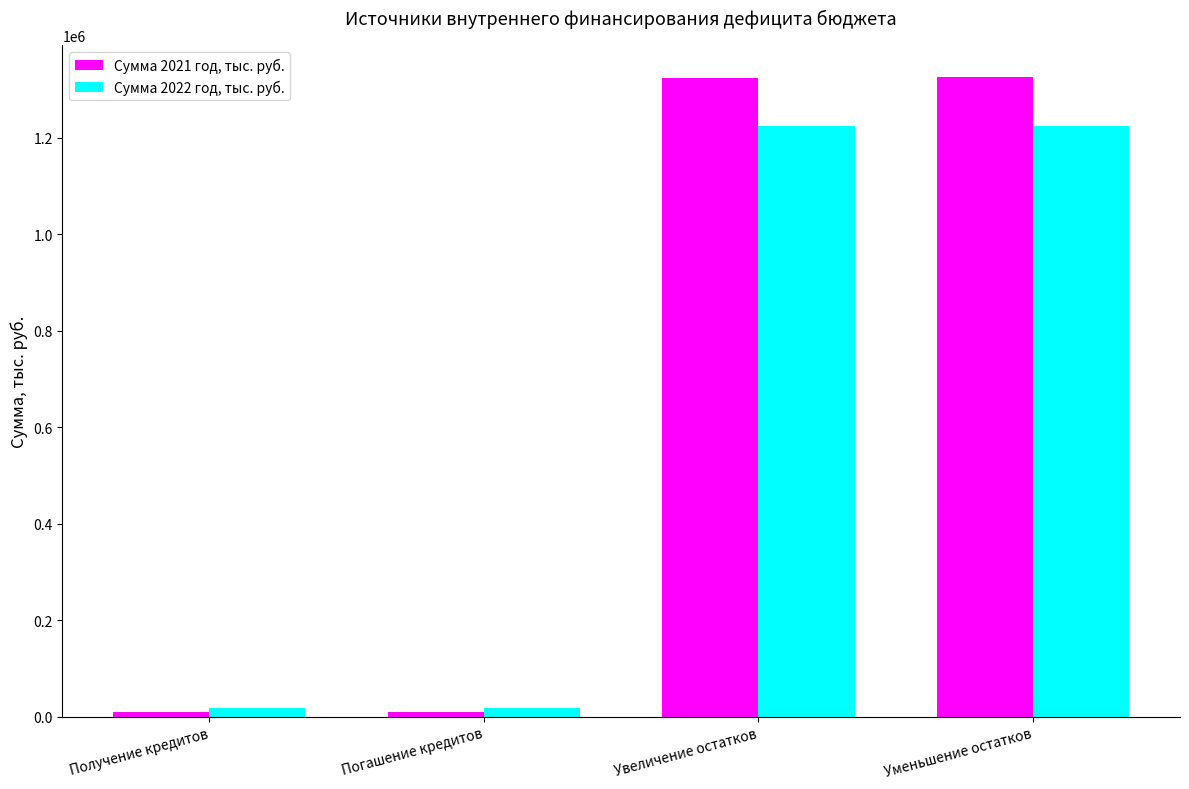

List the series in order of their overall mean, lowest first.

Сумма 2022 год, тыс. руб., Сумма 2021 год, тыс. руб.